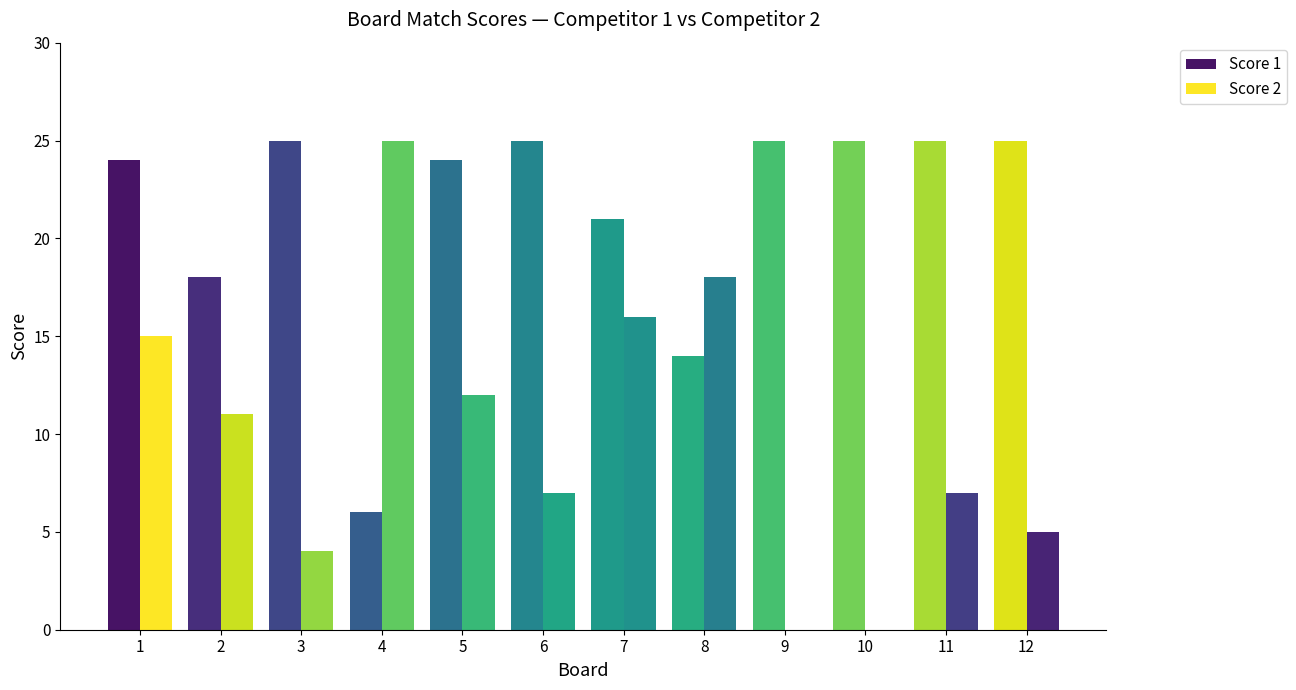

At which category is the sum across all series the highest?

1